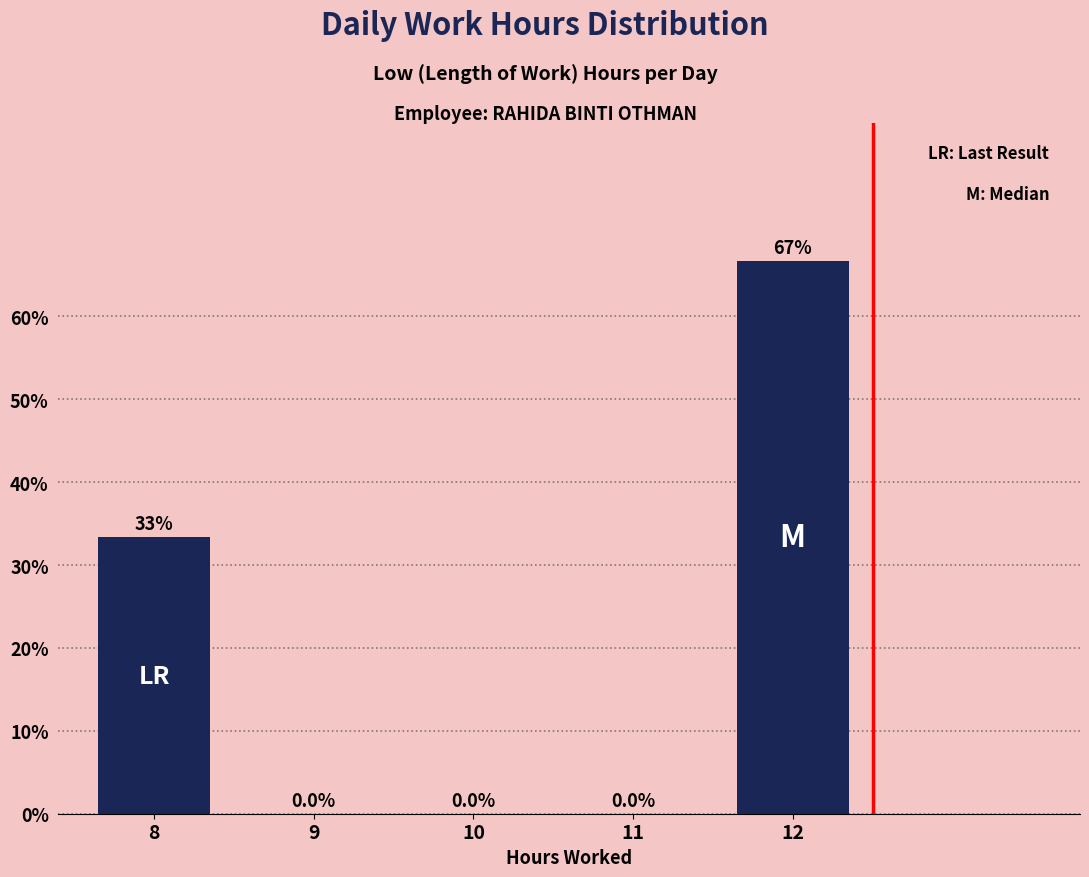

Reading left to right, what are all the values shown in this chart?

8=33.3	9=0.0	10=0.0	11=0.0	12=66.7